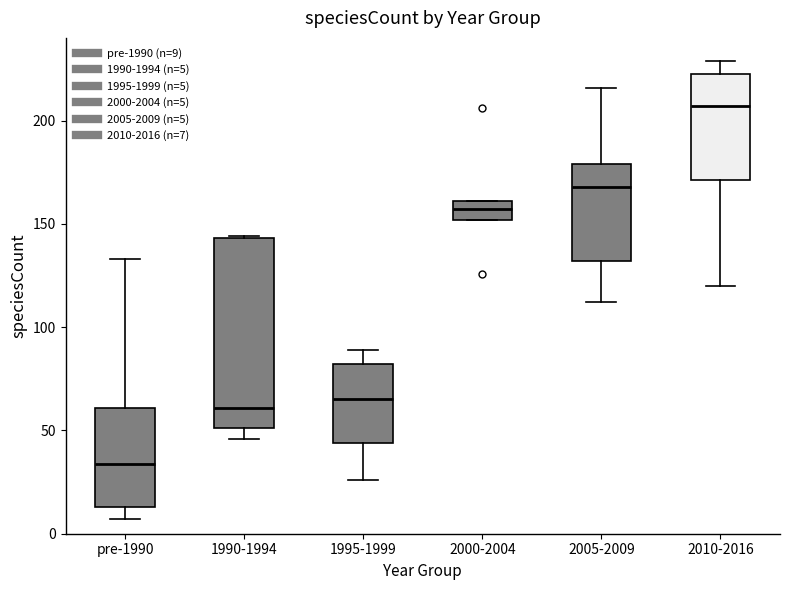

Reading left to right, read every box against the y-axis: the position of its median line, the range the box covers, and the ends of its whiskers. The values are not printed on the chart, so give them approximately, as read against the axis.

pre-1990: median 35, box 15 to 60, whiskers 5 to 135
1990-1994: median 60, box 50 to 145, whiskers 45 to 145
1995-1999: median 65, box 45 to 80, whiskers 25 to 90
2000-2004: median 155, box 150 to 160, whiskers 150 to 160
2005-2009: median 170, box 130 to 180, whiskers 110 to 215
2010-2016: median 205, box 170 to 225, whiskers 120 to 230